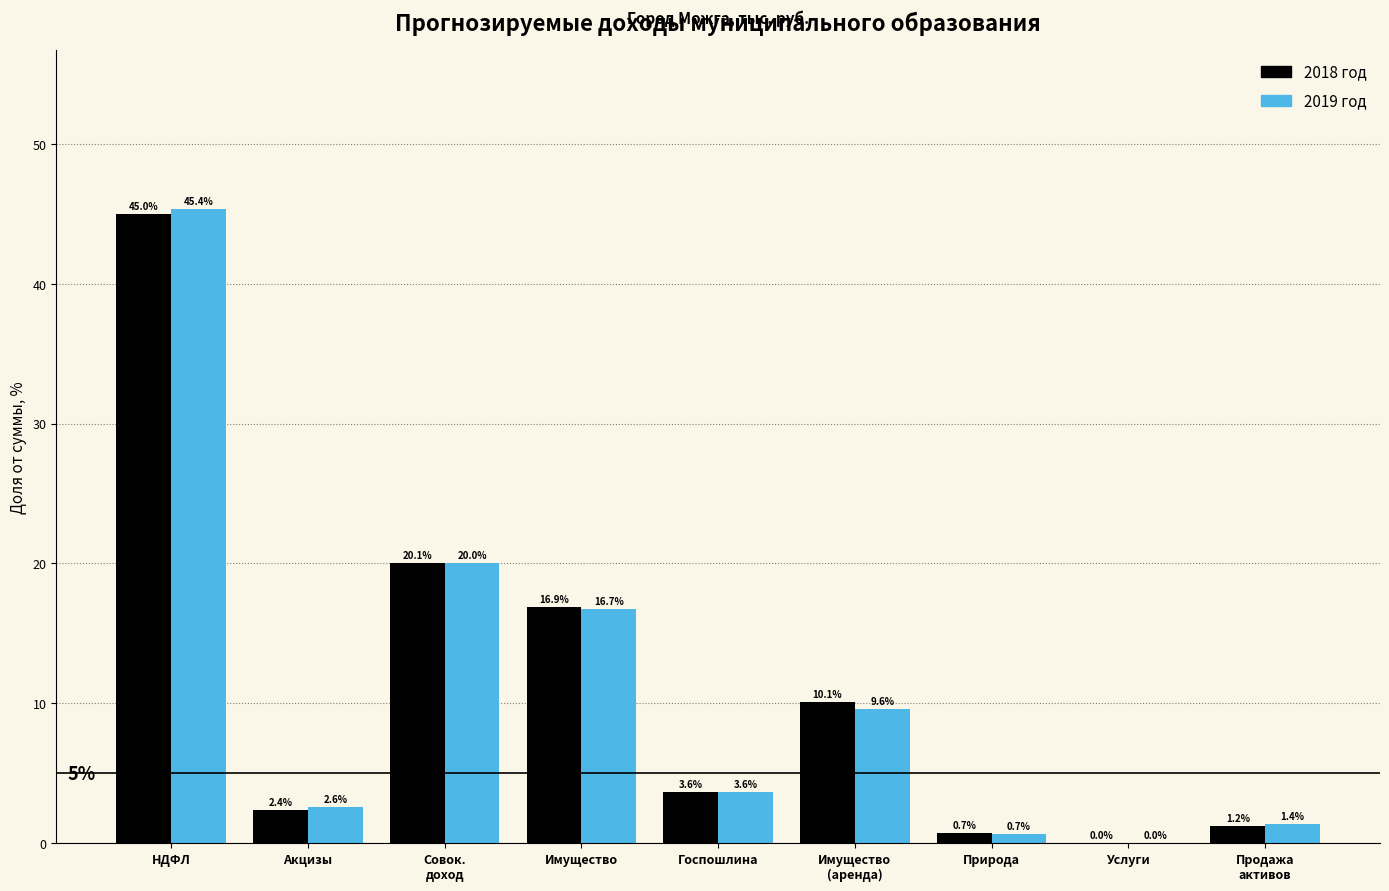

At which category is the sum across all series the highest?

НДФЛ